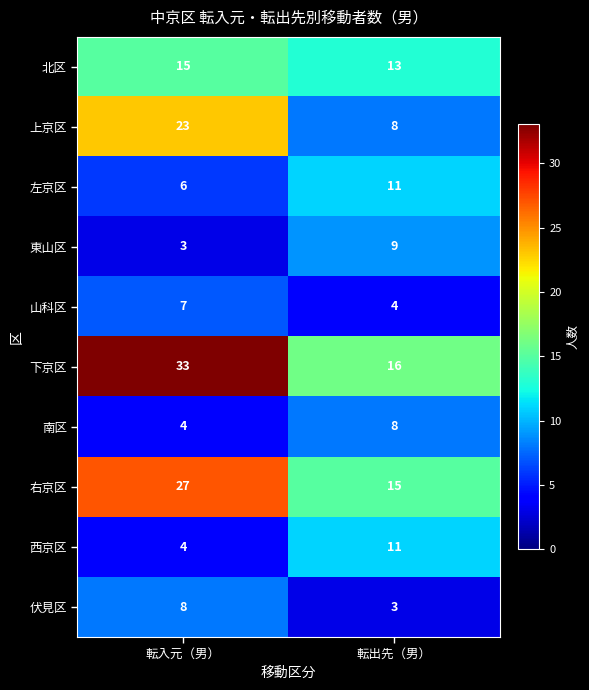

Reading left to right, what are all the values shown in this chart?

北区: 15	13
上京区: 23	8
左京区: 6	11
東山区: 3	9
山科区: 7	4
下京区: 33	16
南区: 4	8
右京区: 27	15
西京区: 4	11
伏見区: 8	3